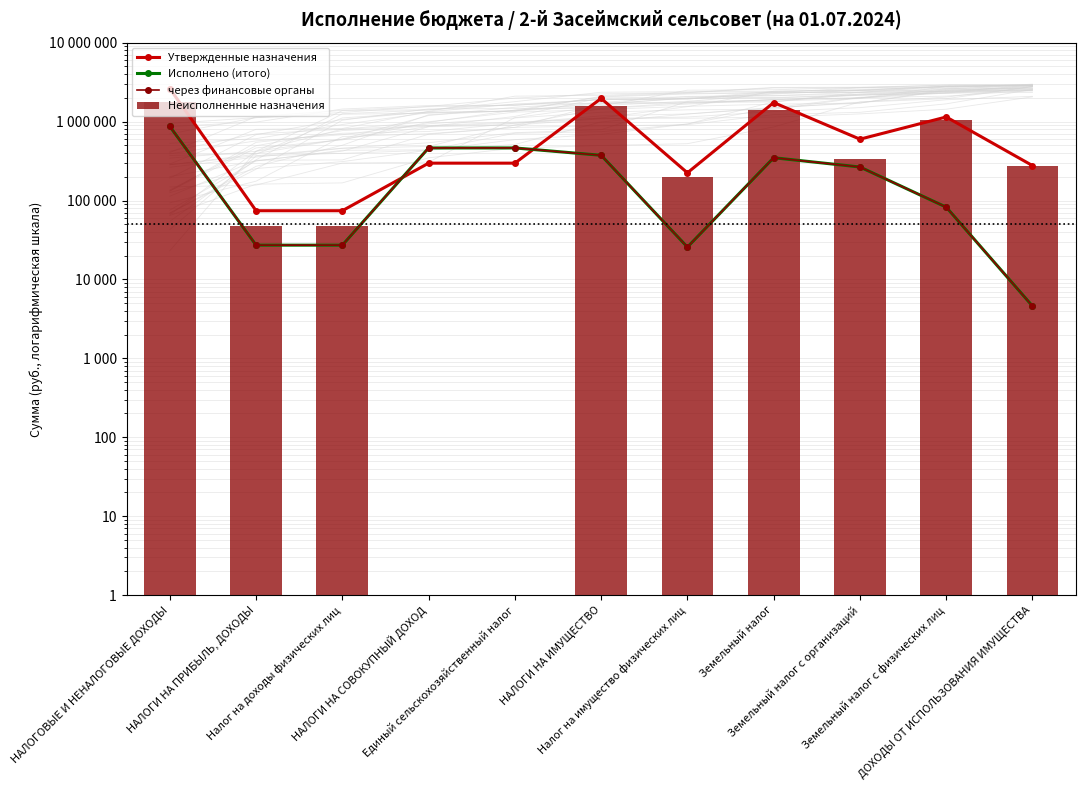

The value of Неисполненные назначения at Единый сельскохозяйственный налог is 1.0. True or false?

True